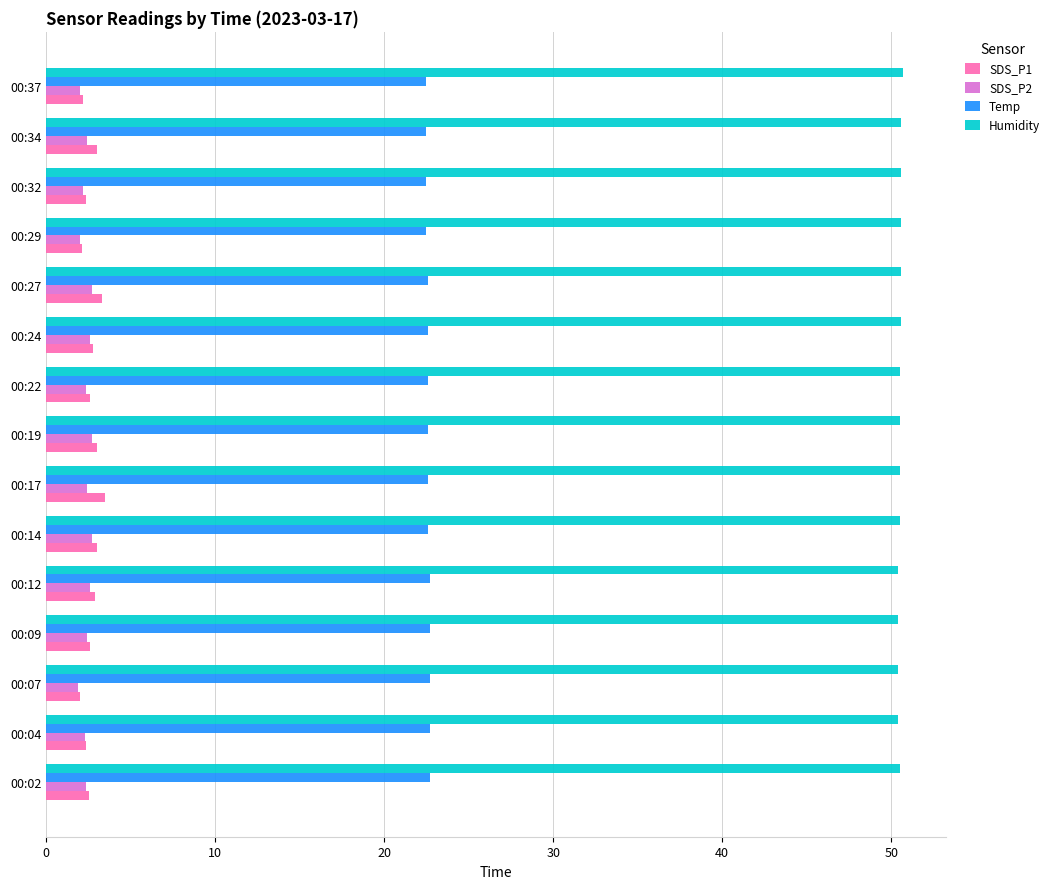

What is the spread (max minus min) of values at 00:14?

47.8